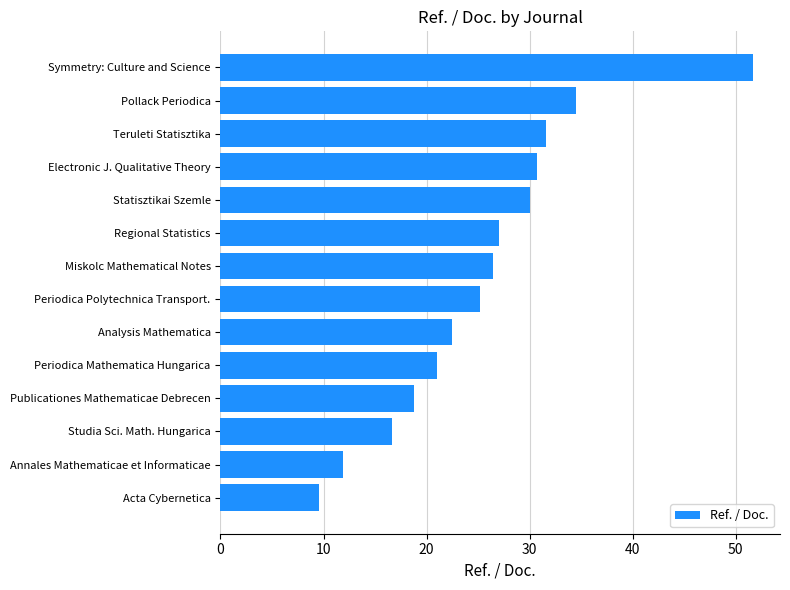

What is the smallest value displayed?

9.5